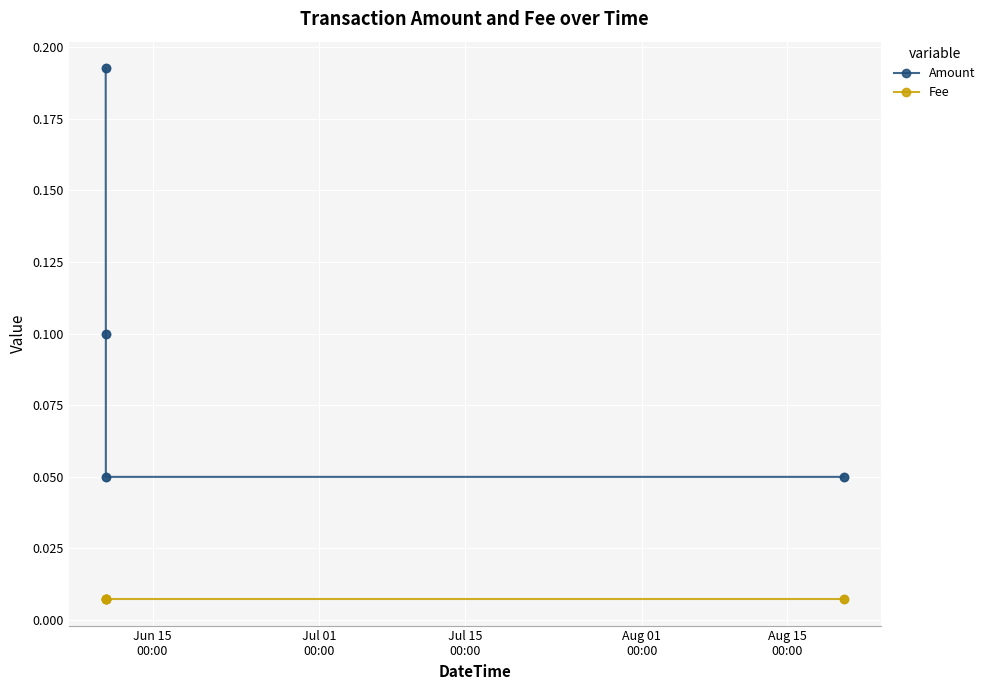

Which series has the largest Y range (max minus min)?

Amount